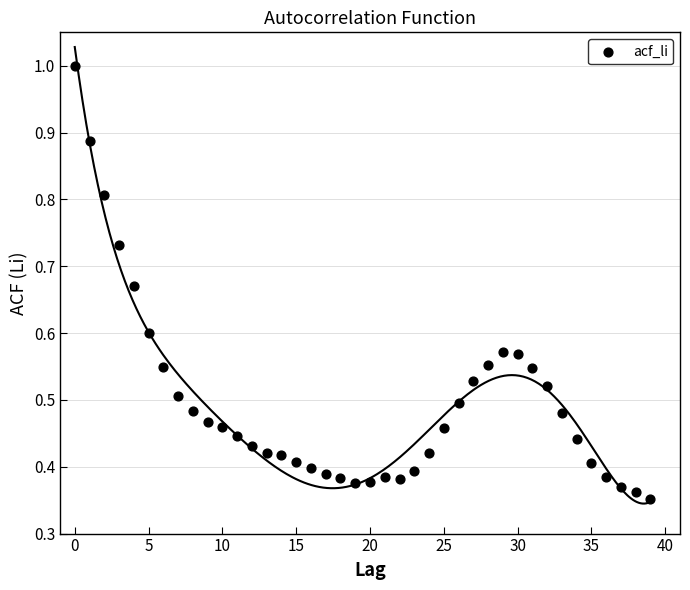

How many points are shown in the scatter plot?

40